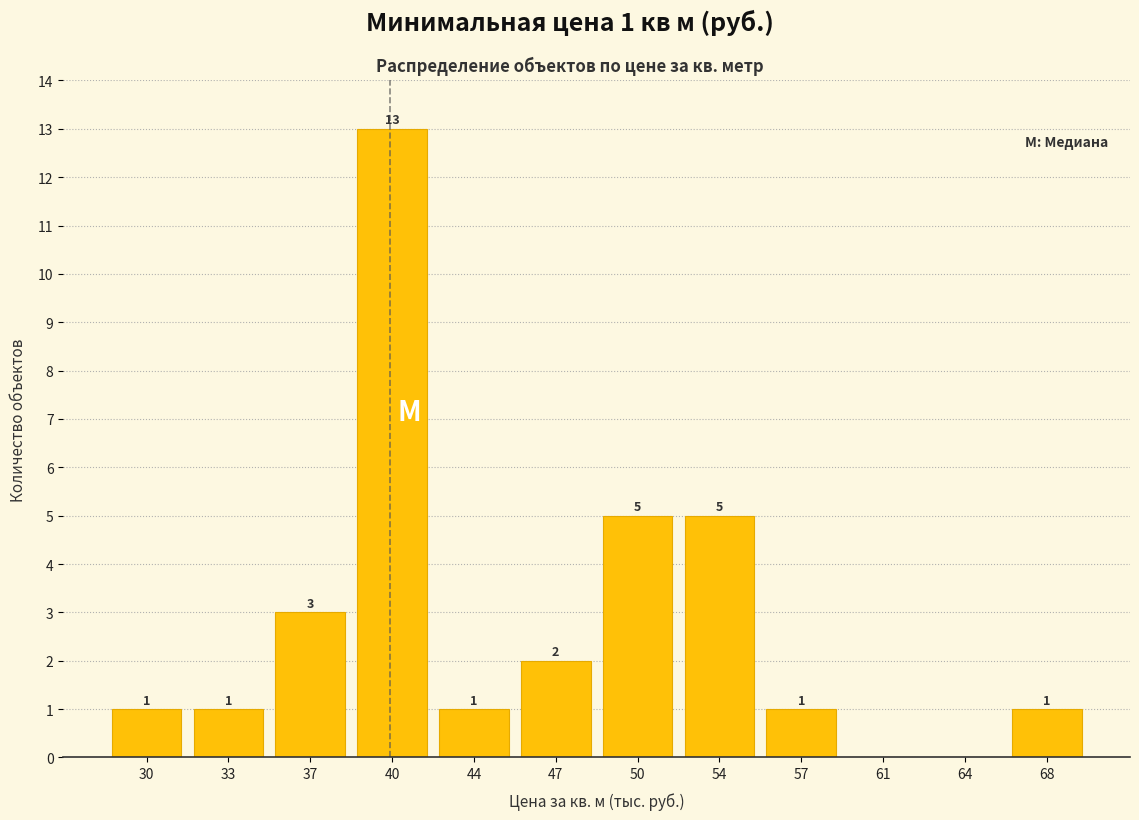

Reading right to left, extract all data points from this chart.

68=1	64=0	61=0	57=1	54=5	50=5	47=2	44=1	40=13	37=3	33=1	30=1